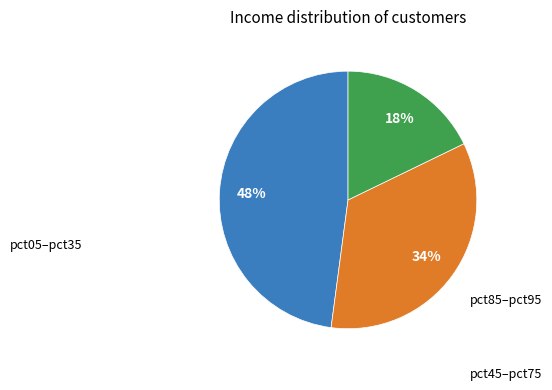

Does any single category account for the majority?

No